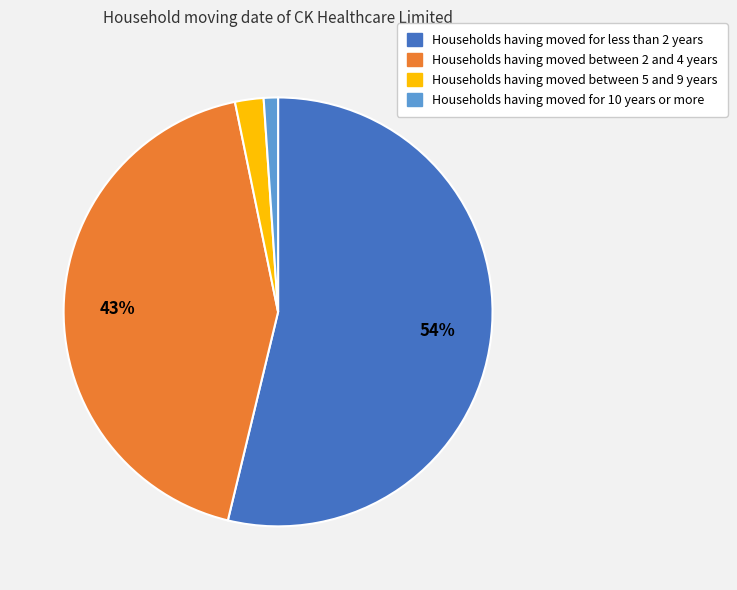

To the nearest percent, what is the average slice percentage?

25%